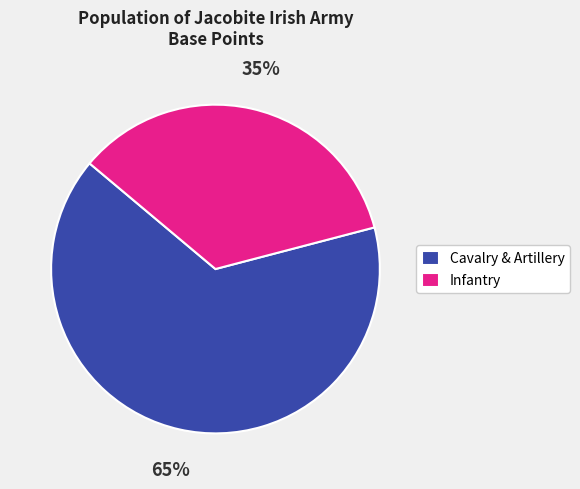

Combined, do Cavalry & Artillery and Infantry account for over 50%?

Yes